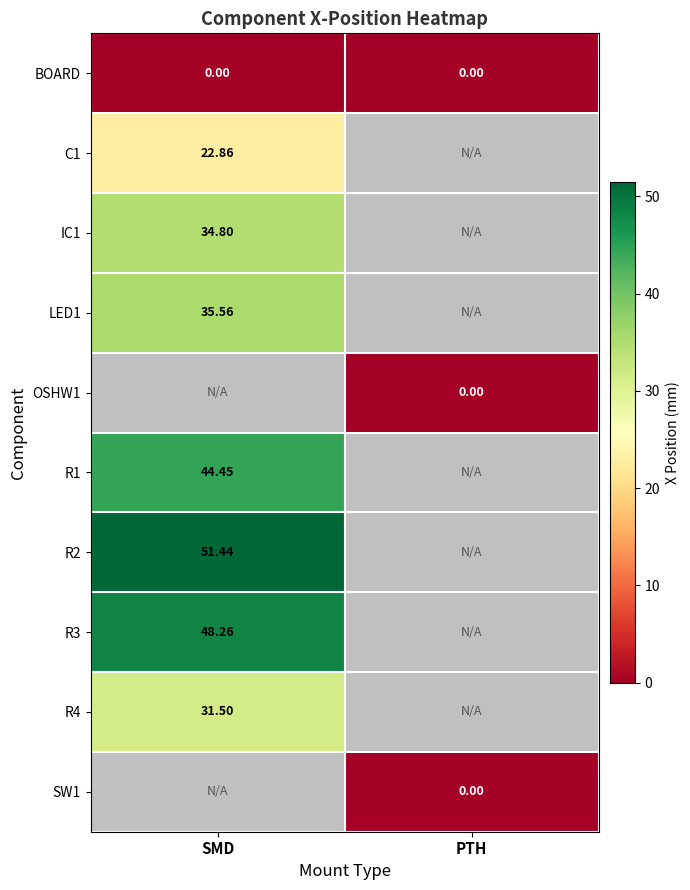

Is it true that LED1 equals 35.6 at SMD?

True